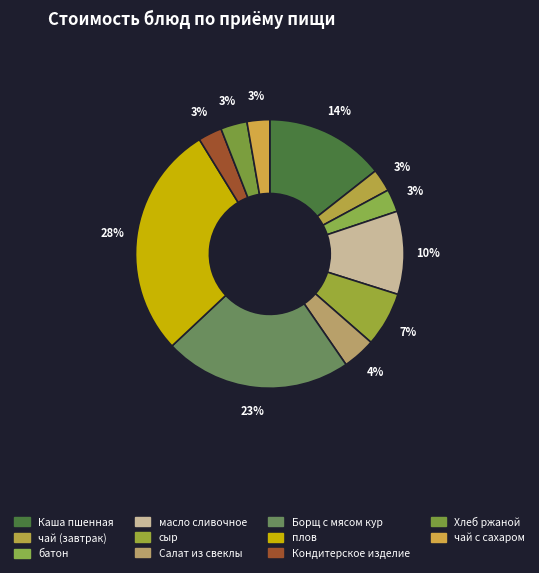

Does Кондитерское изделие account for over 50% of the chart?

No